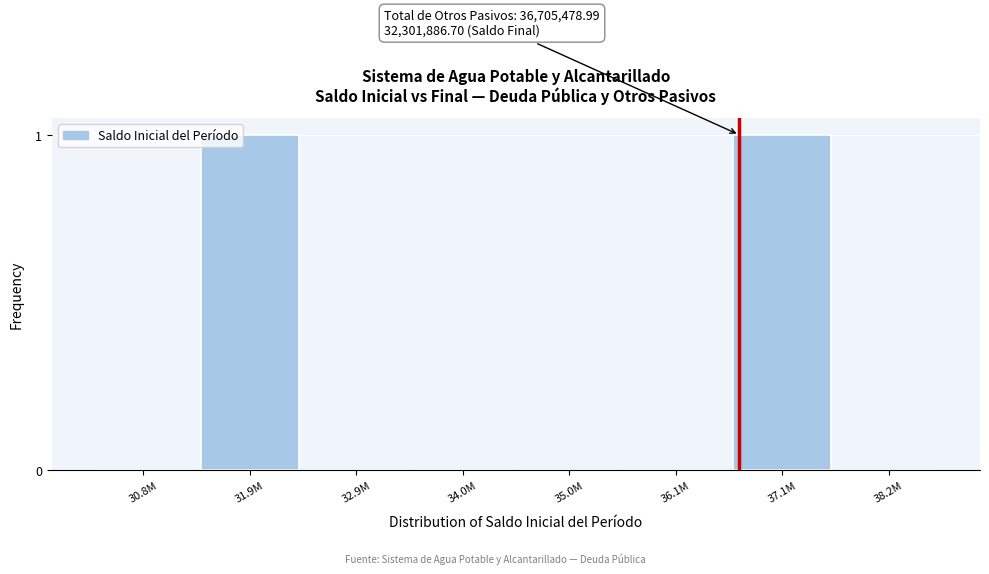

Reading left to right, what are all the values shown in this chart?

30.8M=0	31.9M=1	32.9M=0	34.0M=0	35.0M=0	36.1M=0	37.1M=1	38.2M=0